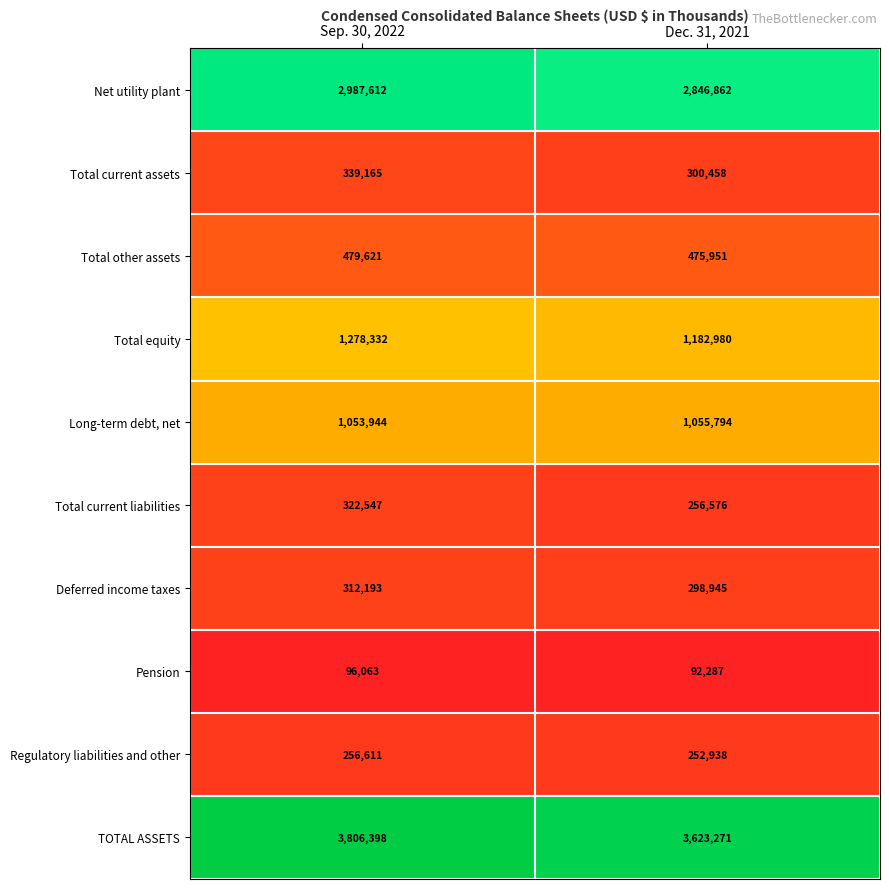

What is the difference between the Deferred income taxes values at Sep. 30, 2022 and Dec. 31, 2021?

13248